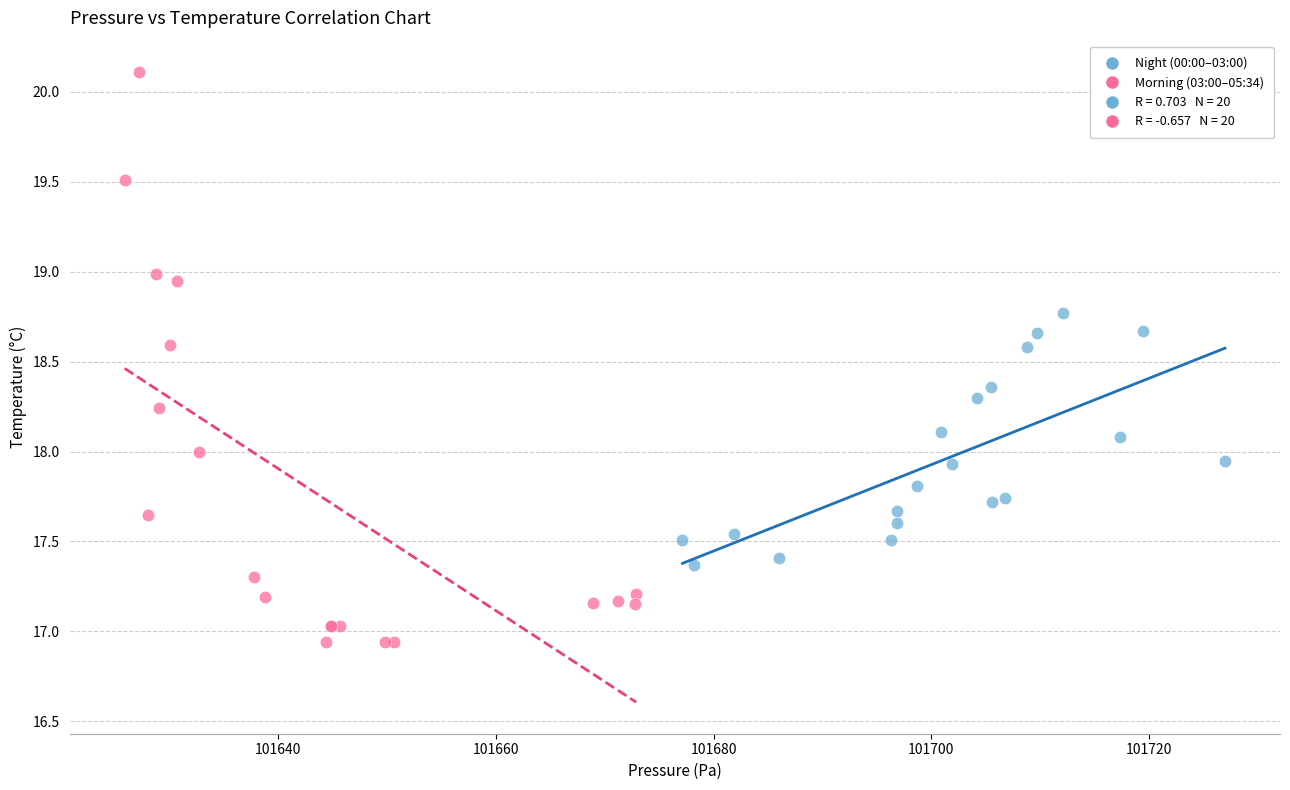

Which series has the largest Y range (max minus min)?

Morning (03:00–05:34)